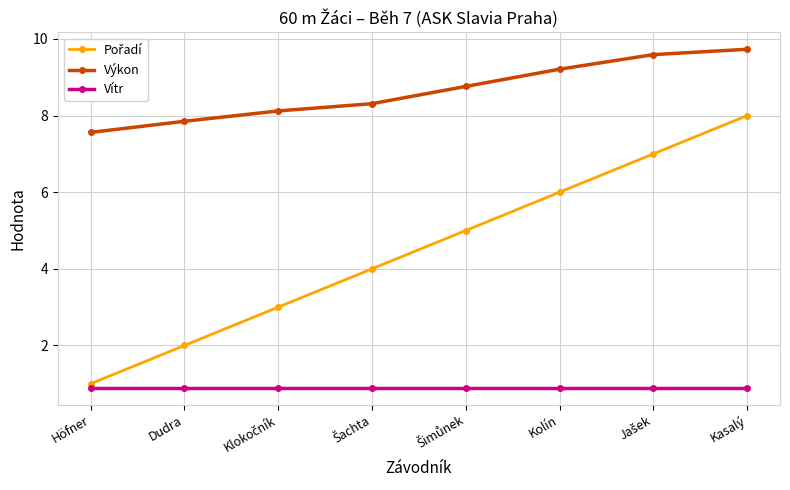

True or false: Vítr and Výkon intersect in this chart.

False